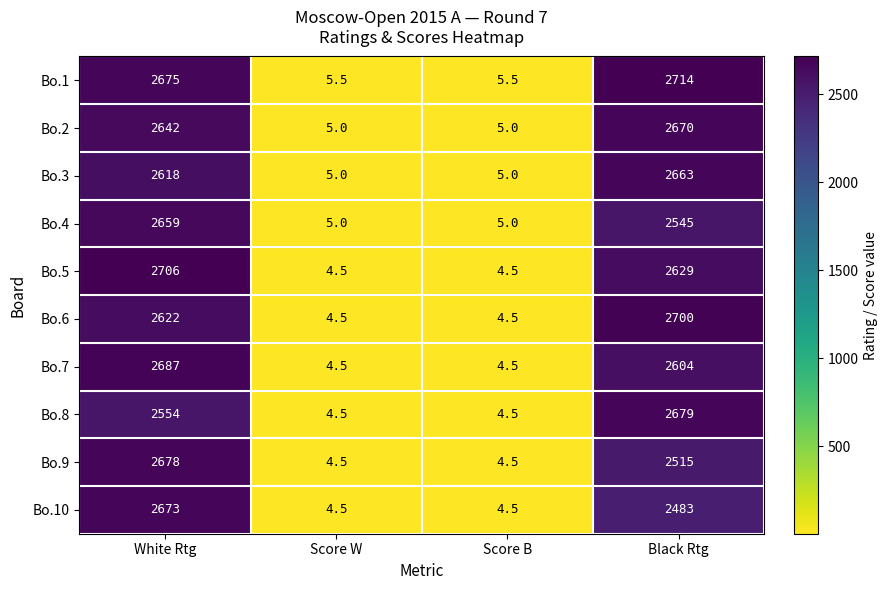

At which label is Bo.4 closest to 1332?

Black Rtg